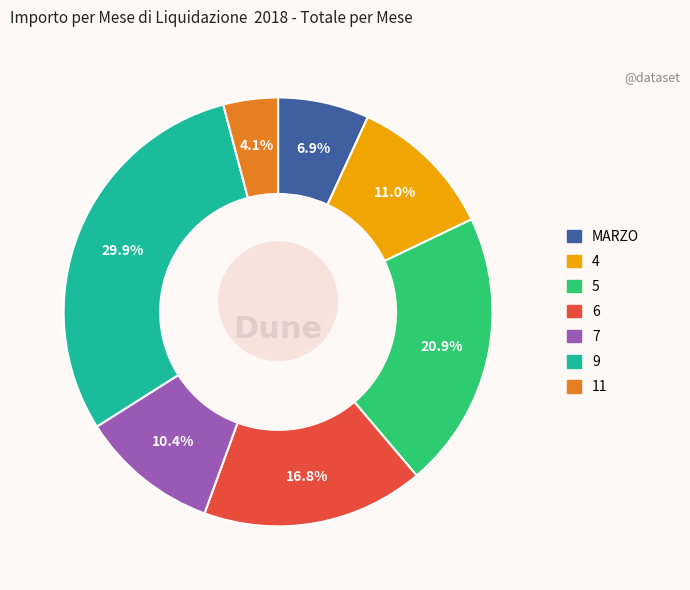

Combined, do 5 and 5 account for over 50%?

No